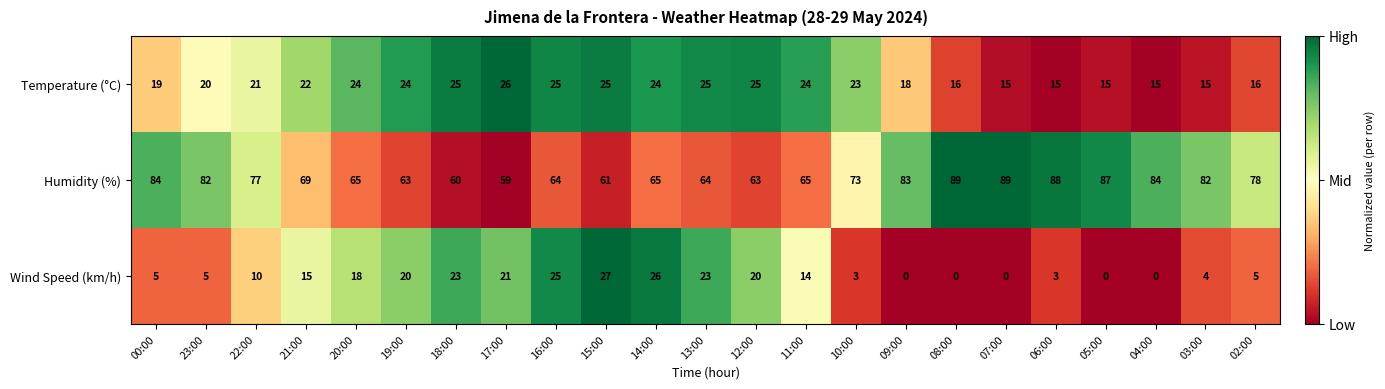

Which series has the largest total across all categories?

Humidity (%)